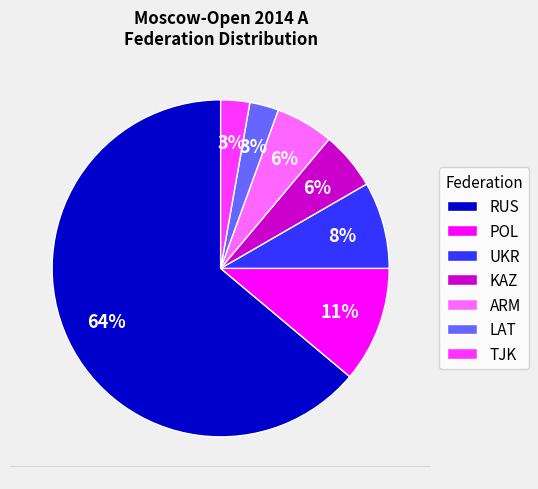

To the nearest percent, what is the average slice percentage?

14%